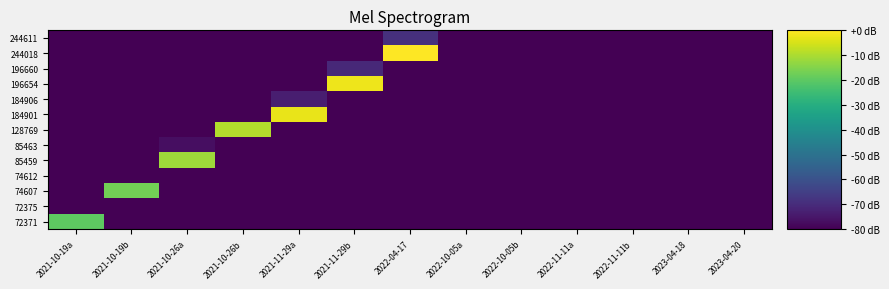

Reading left to right, what are all the values shown in this chart?

72371: 2021-10-19a=-19.7	2021-10-19b=-80.0	2021-10-26a=-80.0	2021-10-26b=-80.0	2021-11-29a=-80.0	2021-11-29b=-80.0	2022-04-17=-80.0	2022-10-05a=-80.0	2022-10-05b=-80.0	2022-11-11a=-80.0	2022-11-11b=-80.0	2023-04-18=-80.0	2023-04-20=-80.0
72375: 2021-10-19a=-80.0	2021-10-19b=-80.0	2021-10-26a=-80.0	2021-10-26b=-80.0	2021-11-29a=-80.0	2021-11-29b=-80.0	2022-04-17=-80.0	2022-10-05a=-80.0	2022-10-05b=-80.0	2022-11-11a=-80.0	2022-11-11b=-80.0	2023-04-18=-80.0	2023-04-20=-80.0
74607: 2021-10-19a=-80.0	2021-10-19b=-17.0	2021-10-26a=-80.0	2021-10-26b=-80.0	2021-11-29a=-80.0	2021-11-29b=-80.0	2022-04-17=-80.0	2022-10-05a=-80.0	2022-10-05b=-80.0	2022-11-11a=-80.0	2022-11-11b=-80.0	2023-04-18=-80.0	2023-04-20=-80.0
74612: 2021-10-19a=-80.0	2021-10-19b=-80.0	2021-10-26a=-80.0	2021-10-26b=-80.0	2021-11-29a=-80.0	2021-11-29b=-80.0	2022-04-17=-80.0	2022-10-05a=-80.0	2022-10-05b=-80.0	2022-11-11a=-80.0	2022-11-11b=-80.0	2023-04-18=-80.0	2023-04-20=-80.0
85459: 2021-10-19a=-80.0	2021-10-19b=-80.0	2021-10-26a=-11.9	2021-10-26b=-80.0	2021-11-29a=-80.0	2021-11-29b=-80.0	2022-04-17=-80.0	2022-10-05a=-80.0	2022-10-05b=-80.0	2022-11-11a=-80.0	2022-11-11b=-80.0	2023-04-18=-80.0	2023-04-20=-80.0
85463: 2021-10-19a=-80.0	2021-10-19b=-80.0	2021-10-26a=-76.9	2021-10-26b=-80.0	2021-11-29a=-80.0	2021-11-29b=-80.0	2022-04-17=-80.0	2022-10-05a=-80.0	2022-10-05b=-80.0	2022-11-11a=-80.0	2022-11-11b=-80.0	2023-04-18=-80.0	2023-04-20=-80.0
128769: 2021-10-19a=-80.0	2021-10-19b=-80.0	2021-10-26a=-80.0	2021-10-26b=-9.3	2021-11-29a=-80.0	2021-11-29b=-80.0	2022-04-17=-80.0	2022-10-05a=-80.0	2022-10-05b=-80.0	2022-11-11a=-80.0	2022-11-11b=-80.0	2023-04-18=-80.0	2023-04-20=-80.0
184901: 2021-10-19a=-80.0	2021-10-19b=-80.0	2021-10-26a=-80.0	2021-10-26b=-80.0	2021-11-29a=-2.7	2021-11-29b=-80.0	2022-04-17=-80.0	2022-10-05a=-80.0	2022-10-05b=-80.0	2022-11-11a=-80.0	2022-11-11b=-80.0	2023-04-18=-80.0	2023-04-20=-80.0
184906: 2021-10-19a=-80.0	2021-10-19b=-80.0	2021-10-26a=-80.0	2021-10-26b=-80.0	2021-11-29a=-73.4	2021-11-29b=-80.0	2022-04-17=-80.0	2022-10-05a=-80.0	2022-10-05b=-80.0	2022-11-11a=-80.0	2022-11-11b=-80.0	2023-04-18=-80.0	2023-04-20=-80.0
196654: 2021-10-19a=-80.0	2021-10-19b=-80.0	2021-10-26a=-80.0	2021-10-26b=-80.0	2021-11-29a=-80.0	2021-11-29b=-2.1	2022-04-17=-80.0	2022-10-05a=-80.0	2022-10-05b=-80.0	2022-11-11a=-80.0	2022-11-11b=-80.0	2023-04-18=-80.0	2023-04-20=-80.0
196660: 2021-10-19a=-80.0	2021-10-19b=-80.0	2021-10-26a=-80.0	2021-10-26b=-80.0	2021-11-29a=-80.0	2021-11-29b=-70.9	2022-04-17=-80.0	2022-10-05a=-80.0	2022-10-05b=-80.0	2022-11-11a=-80.0	2022-11-11b=-80.0	2023-04-18=-80.0	2023-04-20=-80.0
244018: 2021-10-19a=-80.0	2021-10-19b=-80.0	2021-10-26a=-80.0	2021-10-26b=-80.0	2021-11-29a=-80.0	2021-11-29b=-80.0	2022-04-17=0.0	2022-10-05a=-80.0	2022-10-05b=-80.0	2022-11-11a=-80.0	2022-11-11b=-80.0	2023-04-18=-80.0	2023-04-20=-80.0
244611: 2021-10-19a=-80.0	2021-10-19b=-80.0	2021-10-26a=-80.0	2021-10-26b=-80.0	2021-11-29a=-80.0	2021-11-29b=-80.0	2022-04-17=-68.9	2022-10-05a=-80.0	2022-10-05b=-80.0	2022-11-11a=-80.0	2022-11-11b=-80.0	2023-04-18=-80.0	2023-04-20=-80.0